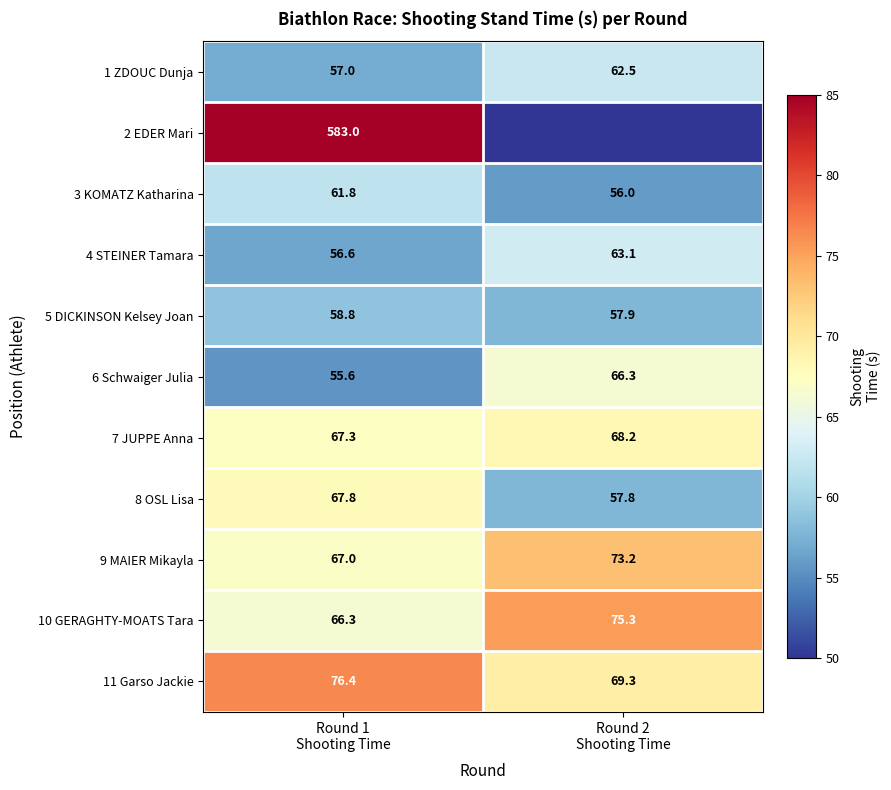

What is the highest value of the 10 GERAGHTY-MOATS Tara series?

75.3